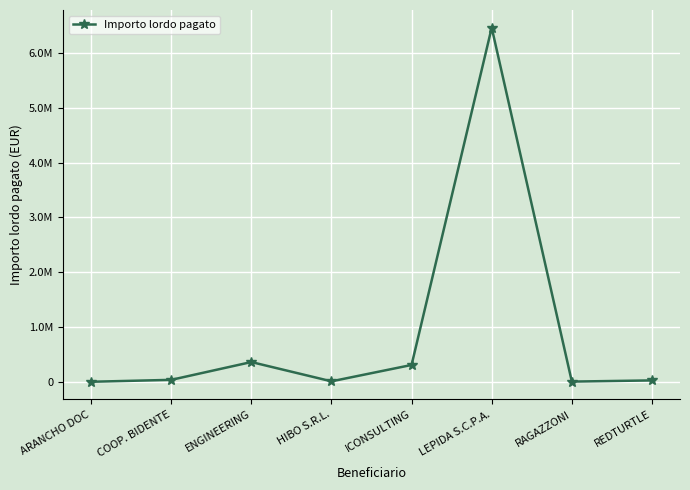

Is this an area chart (filled region under the line)?

No